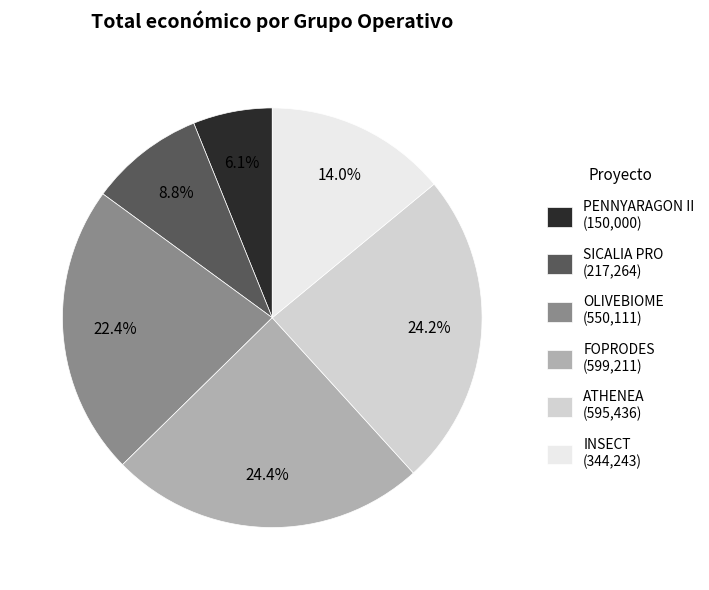

To the nearest percent, what is the average slice percentage?

17%